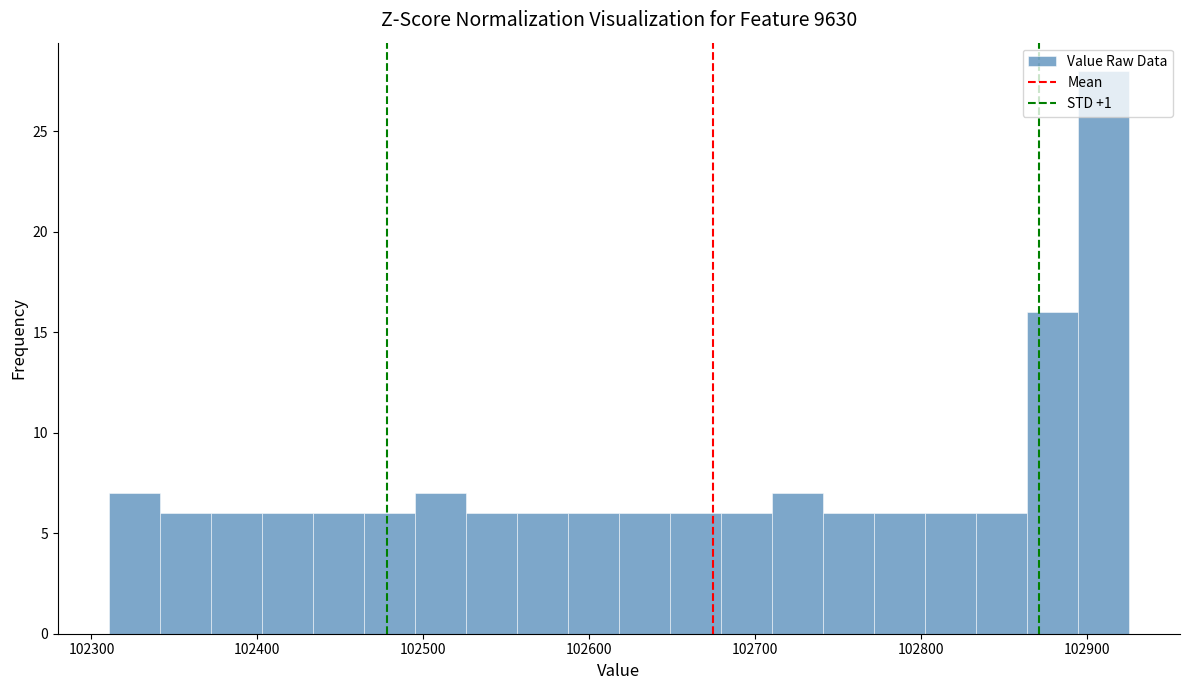

Read against the x-axis, roughly where is the centre of the tallest bar?

102910